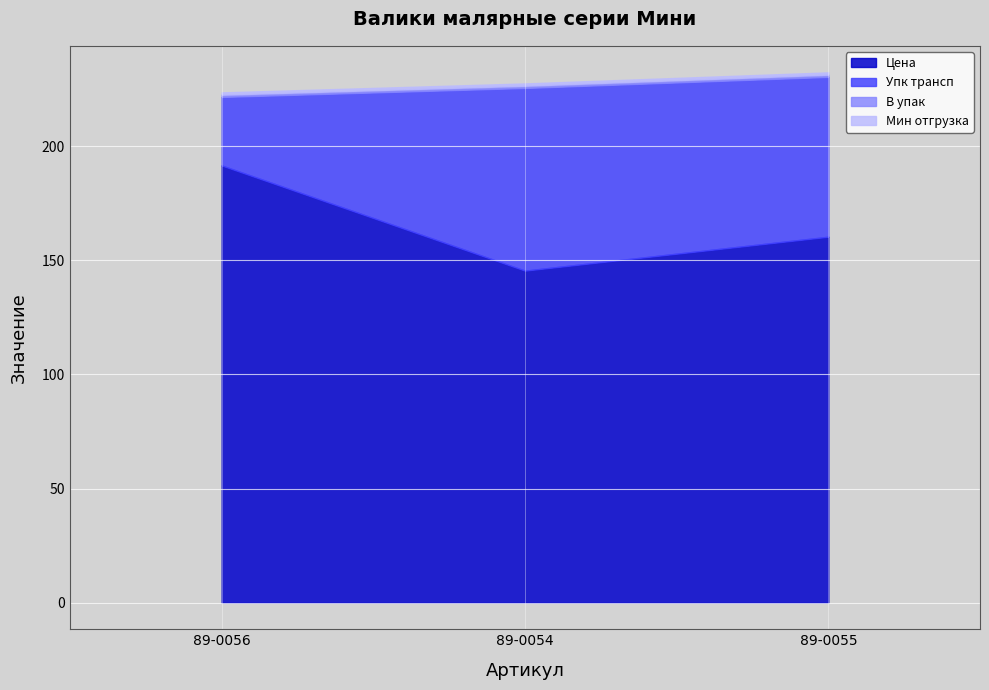

What is the total value across all series at 89-0056?

223.5